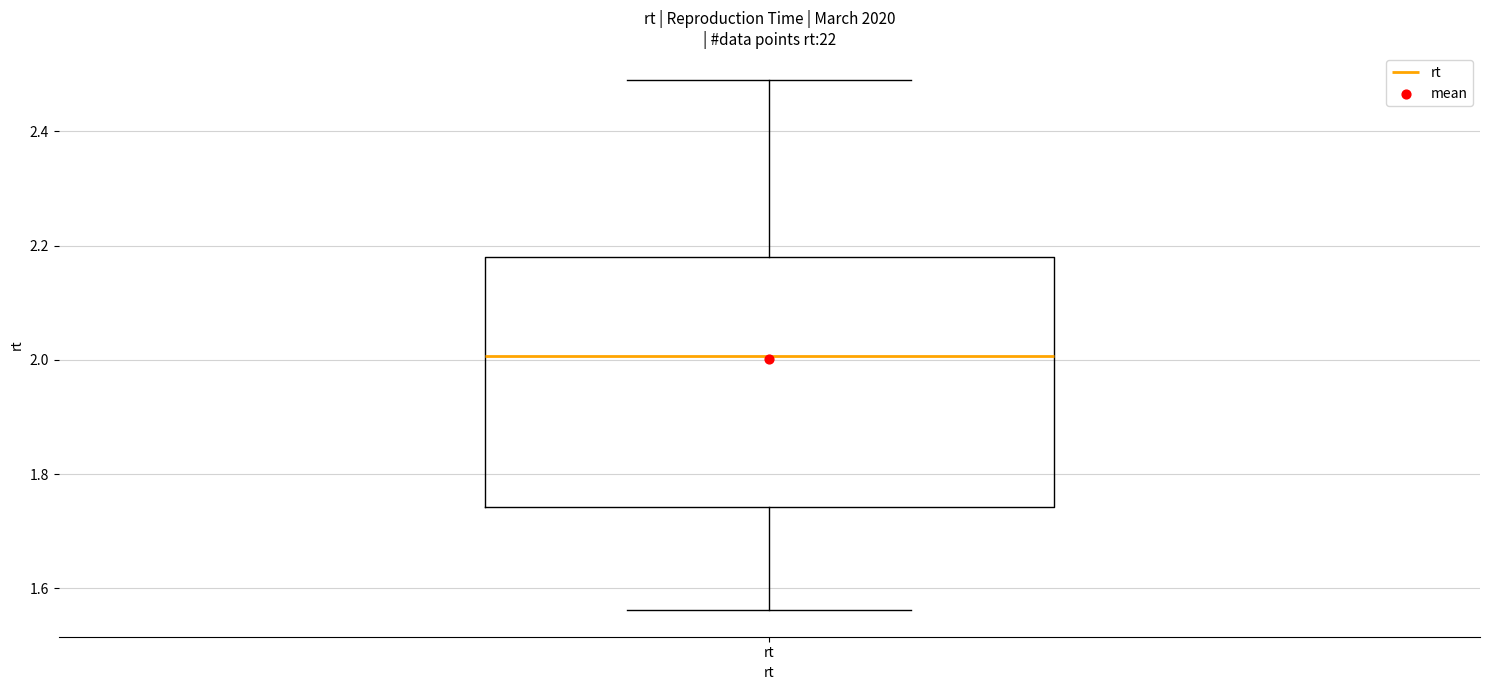

Where does the upper whisker of the box for rt end on the y-axis? The values are not printed on the chart, so give them approximately, as read against the axis.

2.50